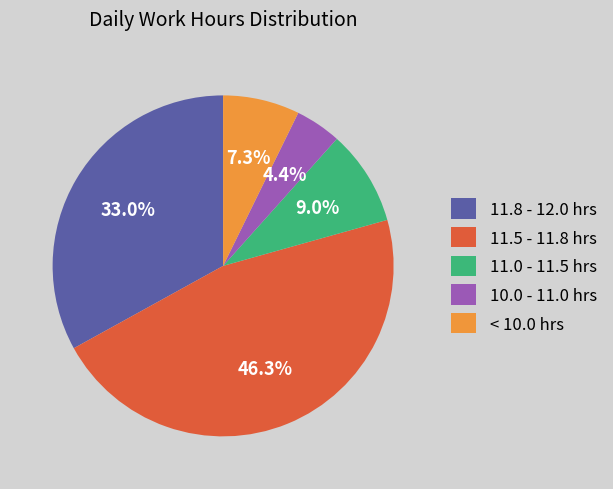

Rank the categories by value from lowest to highest.

10.0 - 11.0 hrs, < 10.0 hrs, 11.0 - 11.5 hrs, 11.8 - 12.0 hrs, 11.5 - 11.8 hrs